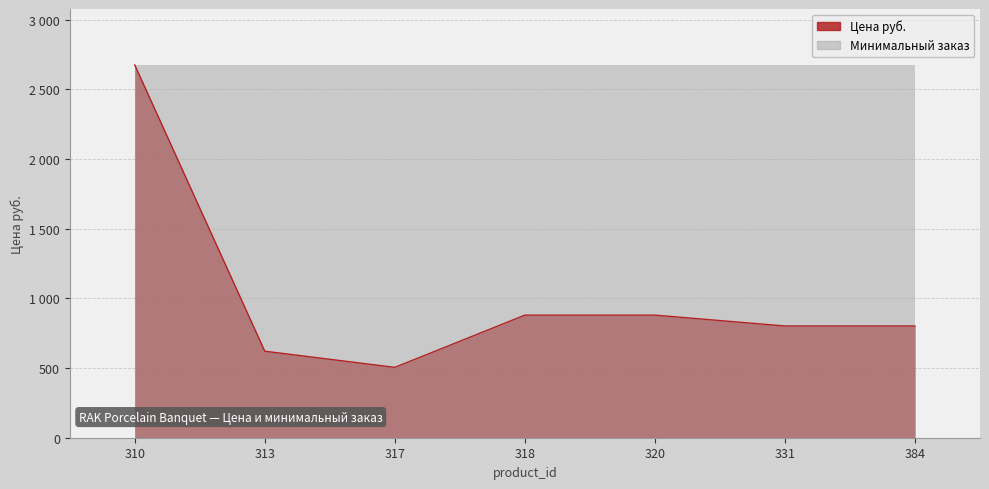

How many points are lower than both their immediate neighbors (excluding endpoints)?

1